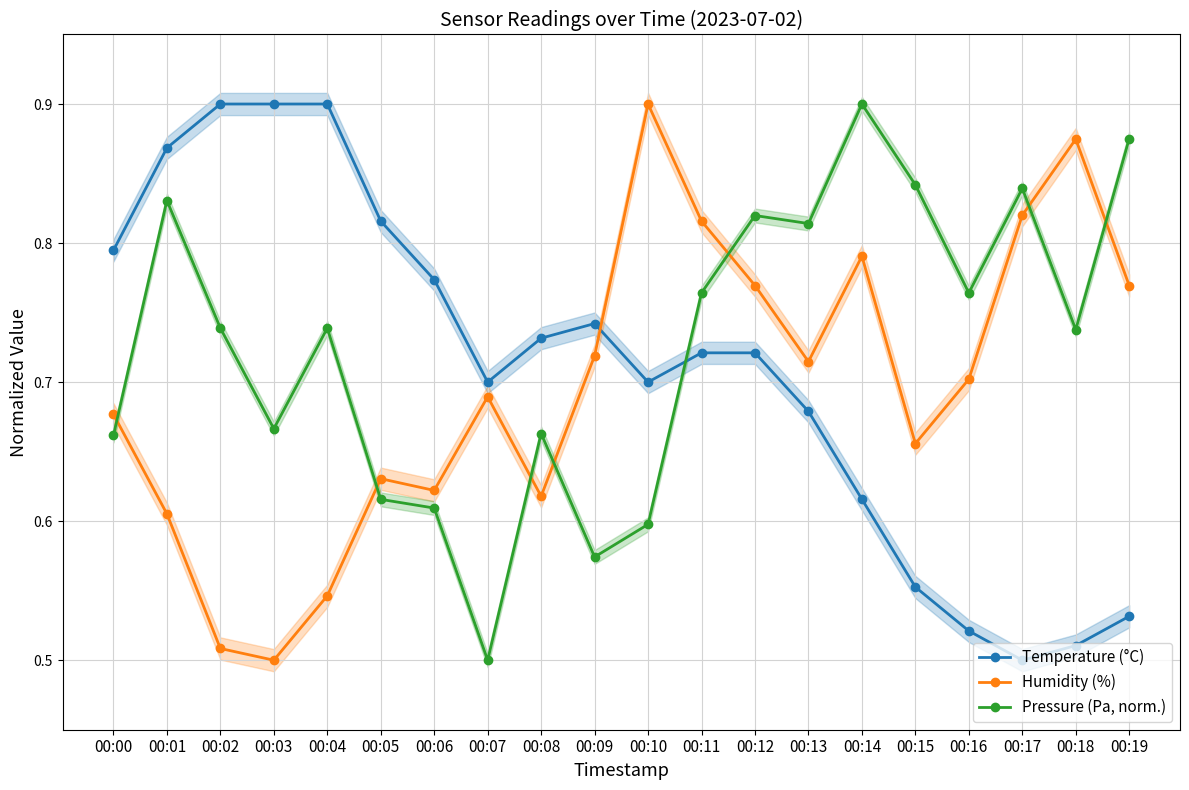

Which category has the lowest value in the Pressure (Pa, norm.) series?

00:07